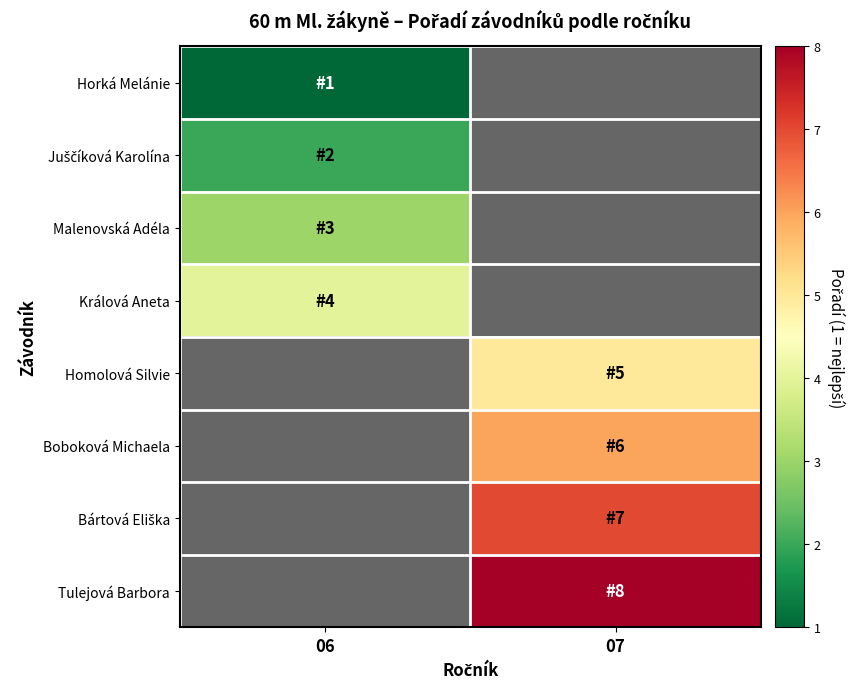

List the series in order of their peak value, lowest first.

Horká Melánie, Juščíková Karolína, Malenovská Adéla, Králová Aneta, Homolová Silvie, Boboková Michaela, Bártová Eliška, Tulejová Barbora